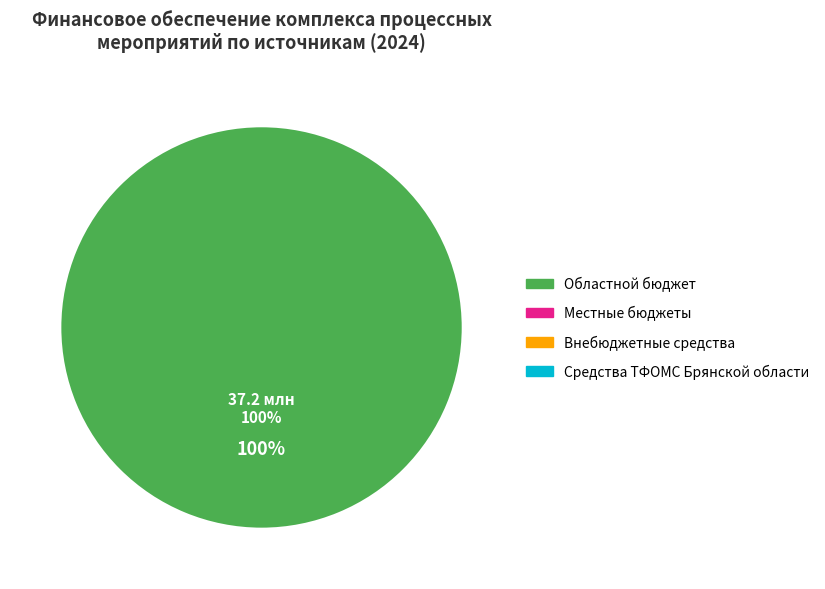

Is there any slice that represents more than half of the pie?

Yes